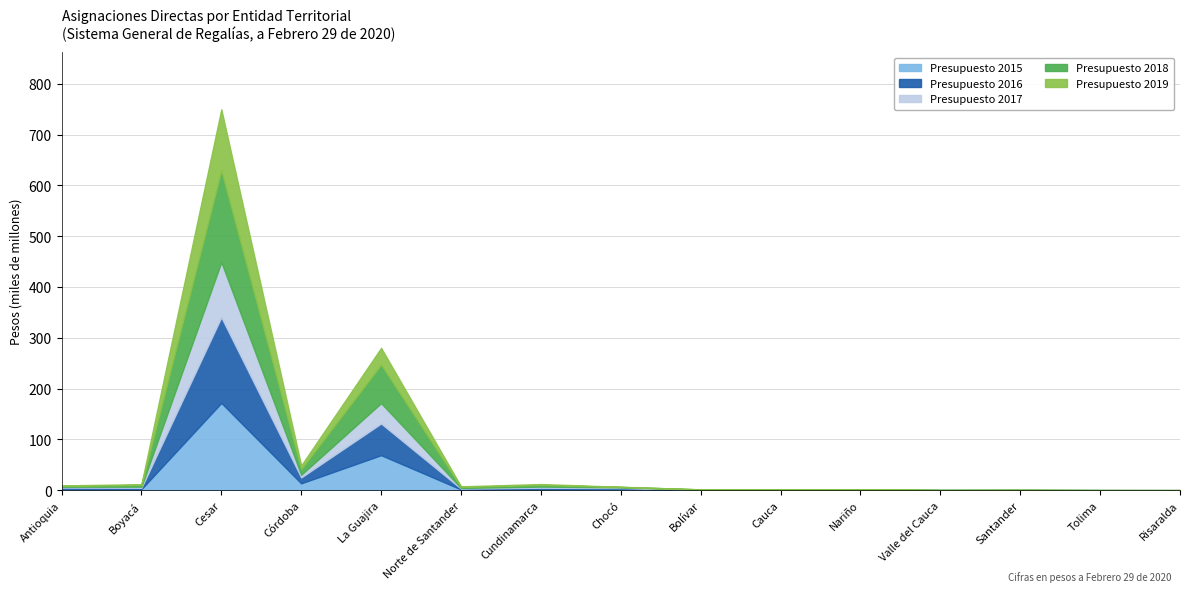

What are all the series names shown in the legend?

Presupuesto 2015, Presupuesto 2016, Presupuesto 2017, Presupuesto 2018, Presupuesto 2019